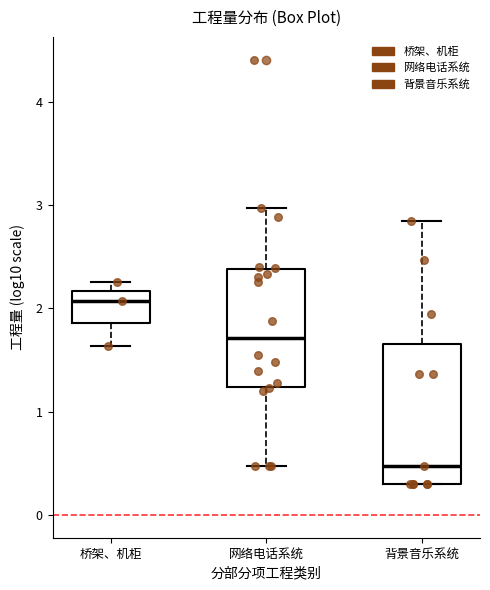

Comparing the boxes themselves (not the whiskers), which one is the tallest?

背景音乐系统